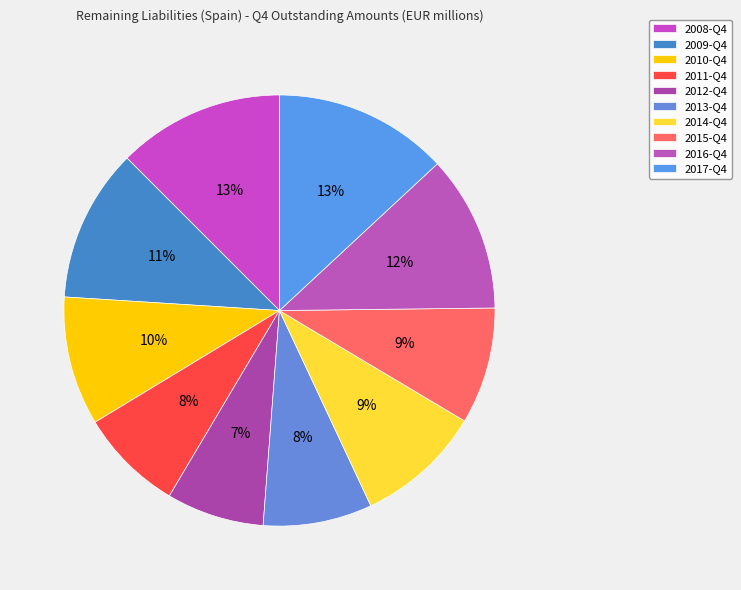

Count the number of slices in the pie.

10